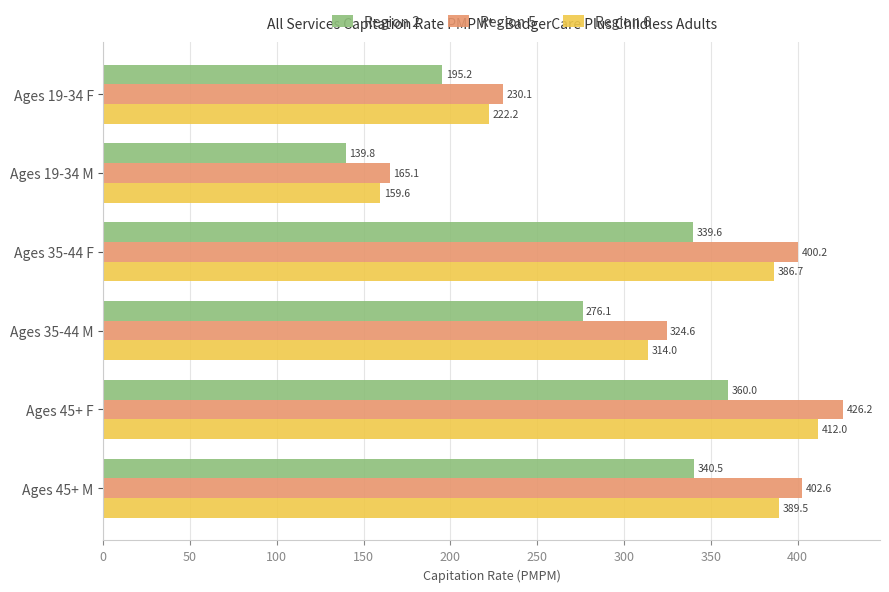

What is the difference between the maximum and minimum values in the Region 6 series?

252.4